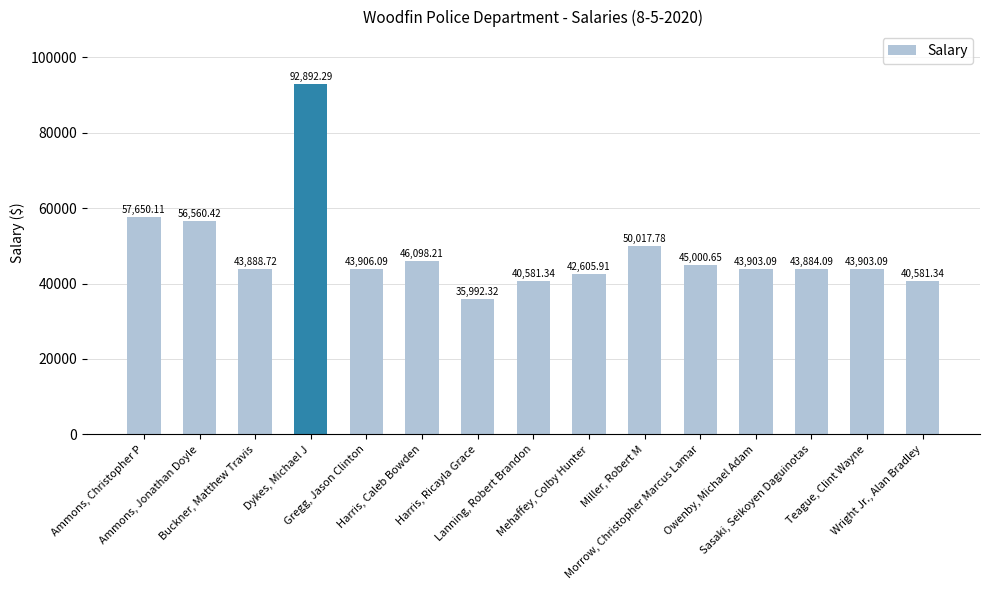

What is the smallest value displayed?

35992.3